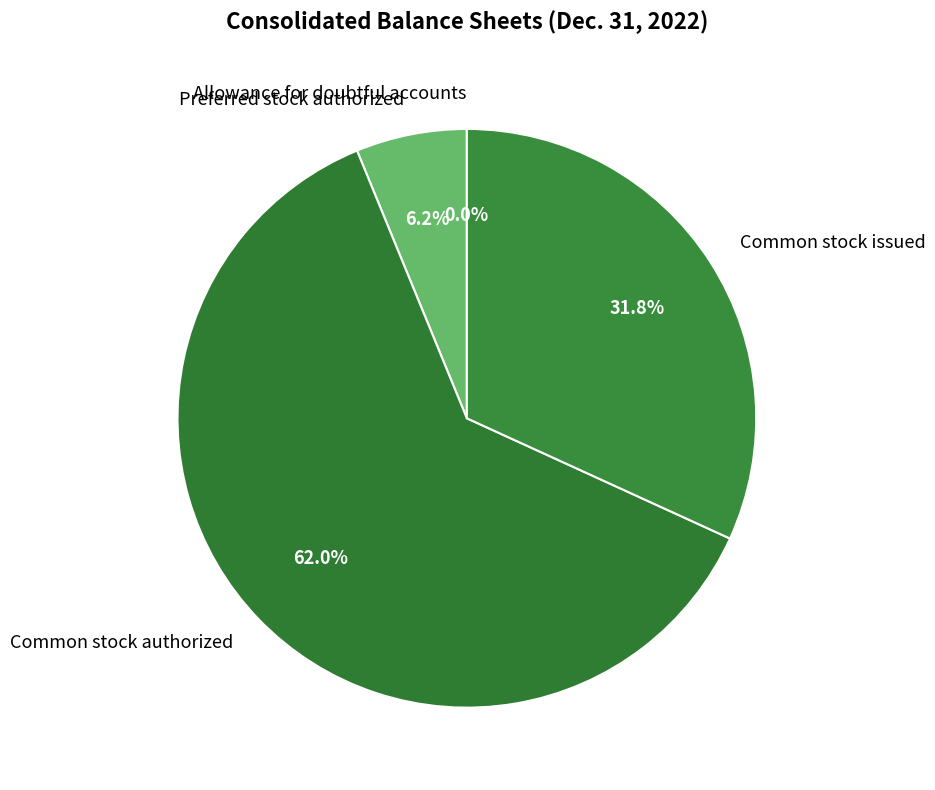

Does any single category account for the majority?

Yes